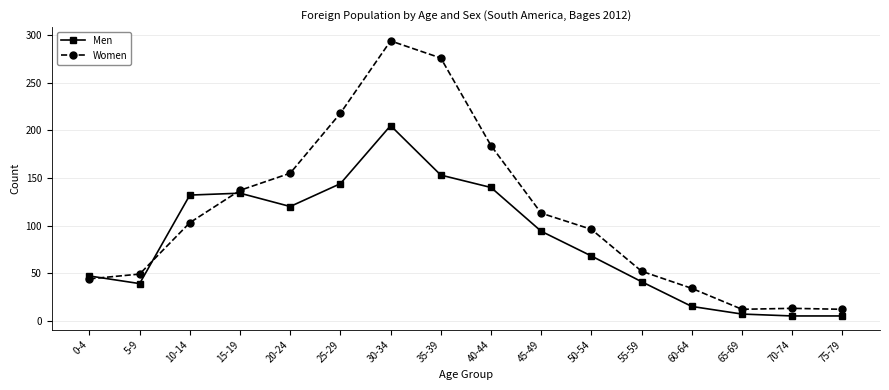

What position from the right is 55-59?

5